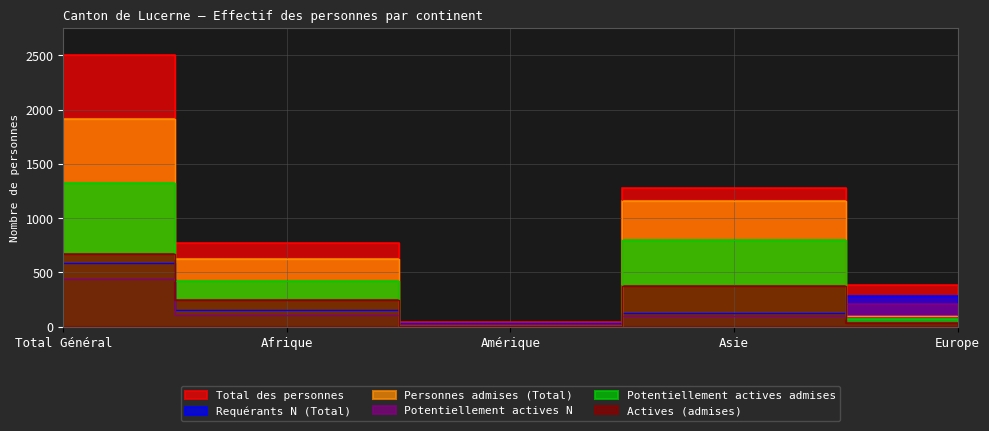

Which series has the largest total across all categories?

Total des personnes